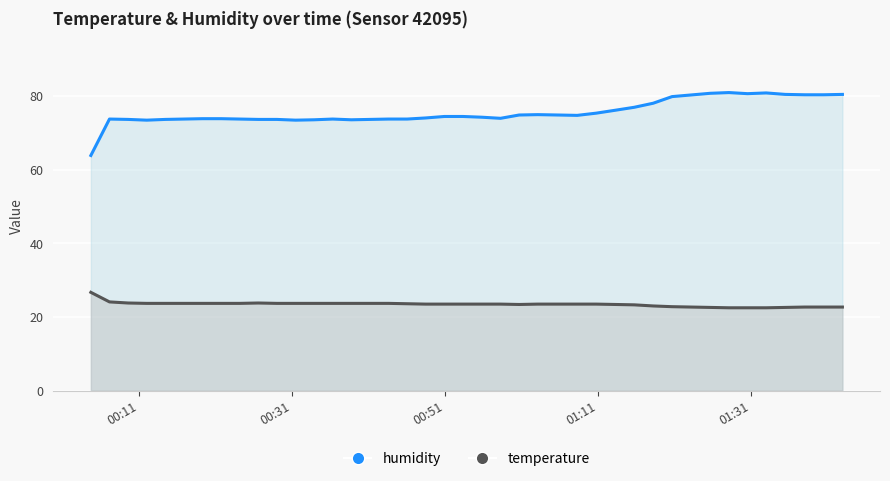

At how many categories does at least one series exceed 29?

40